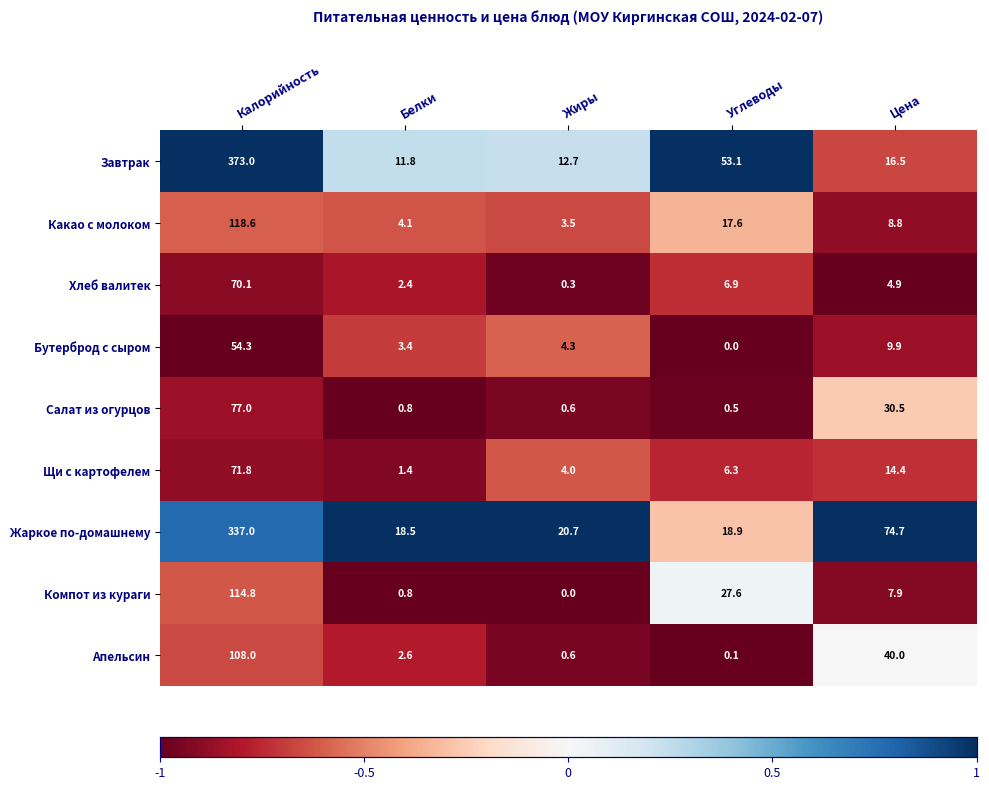

What is the highest value of the Завтрак series?

373.0